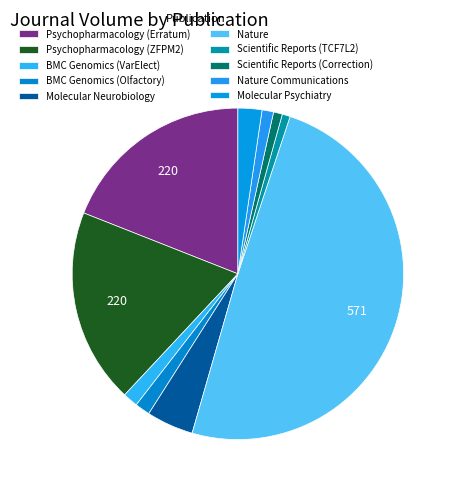

What is the largest slice in the pie chart?

Nature